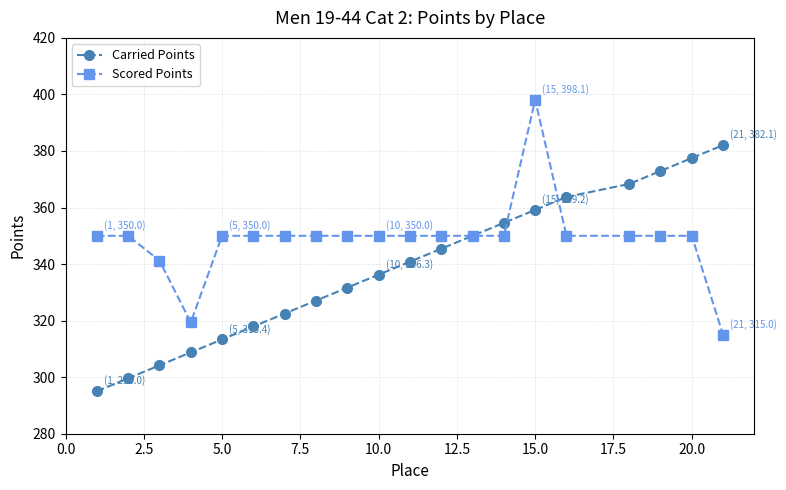

Which series has the largest total across all categories?

Scored Points